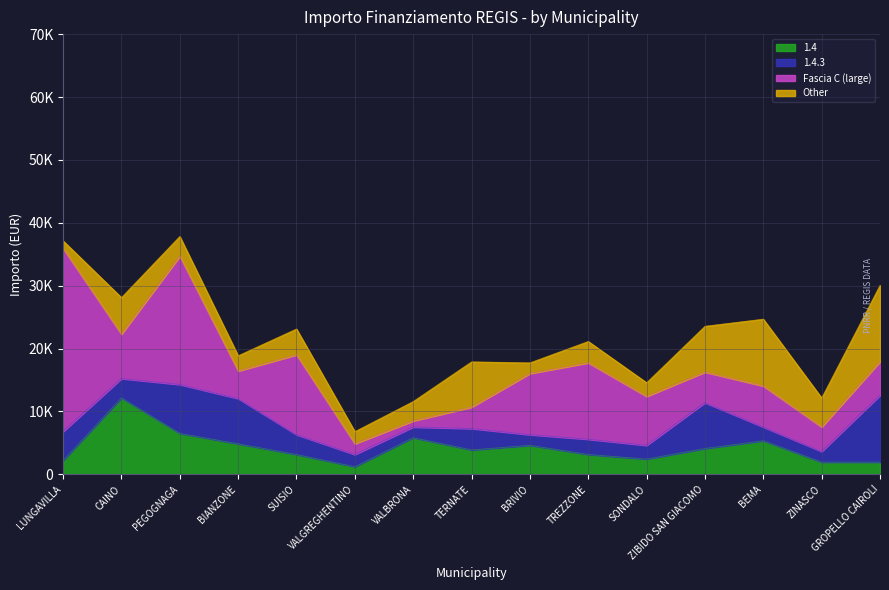

After their last crossing, which series has the higher values: 1.4 or Other?

Other